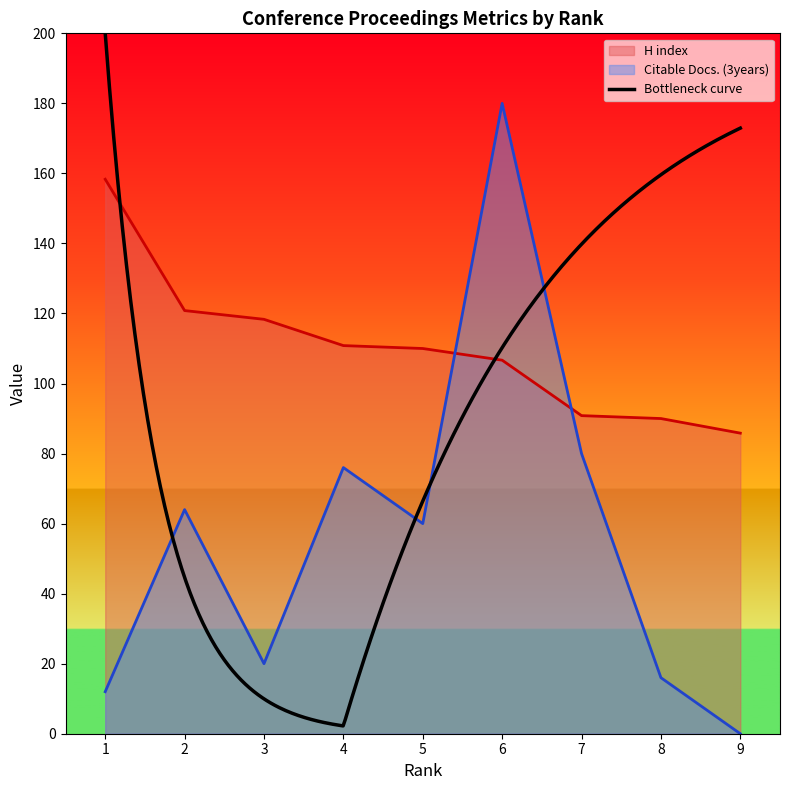

True or false: H index and Citable Docs. (3years) intersect in this chart.

True